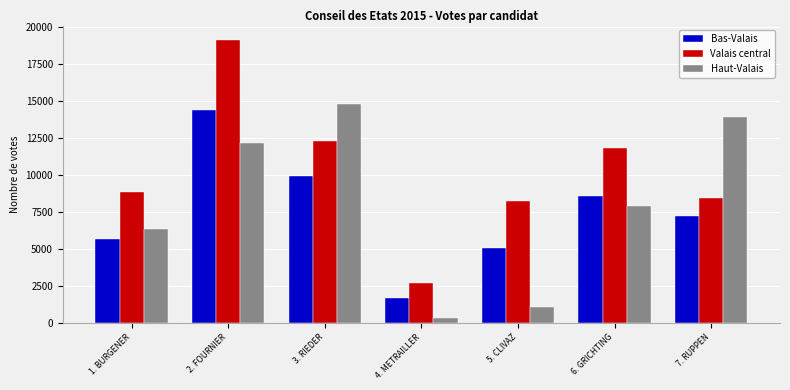

Where is Haut-Valais nearest to the value 7575?

6. GRICHTING